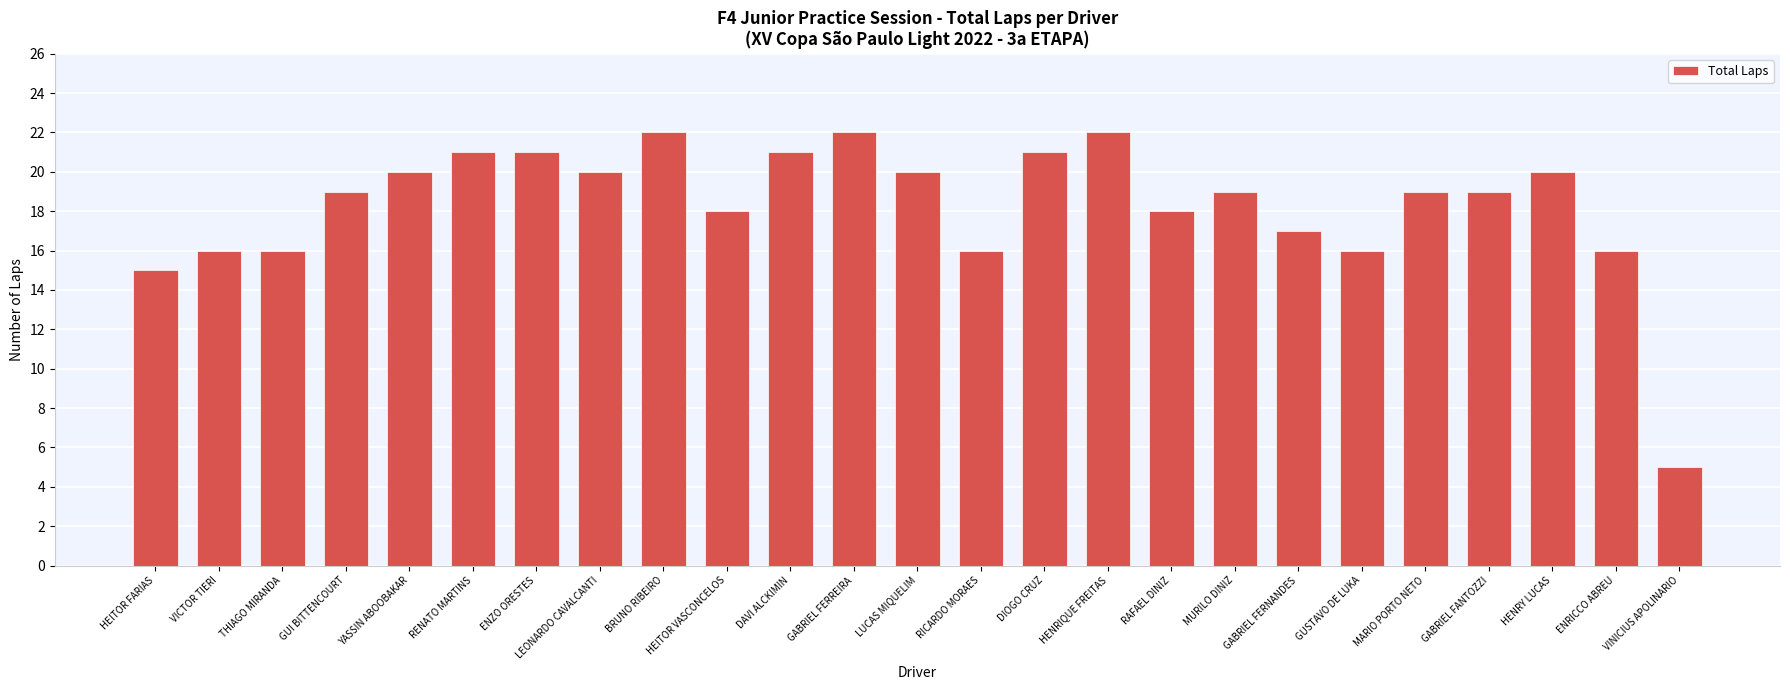

What is the average value?

18